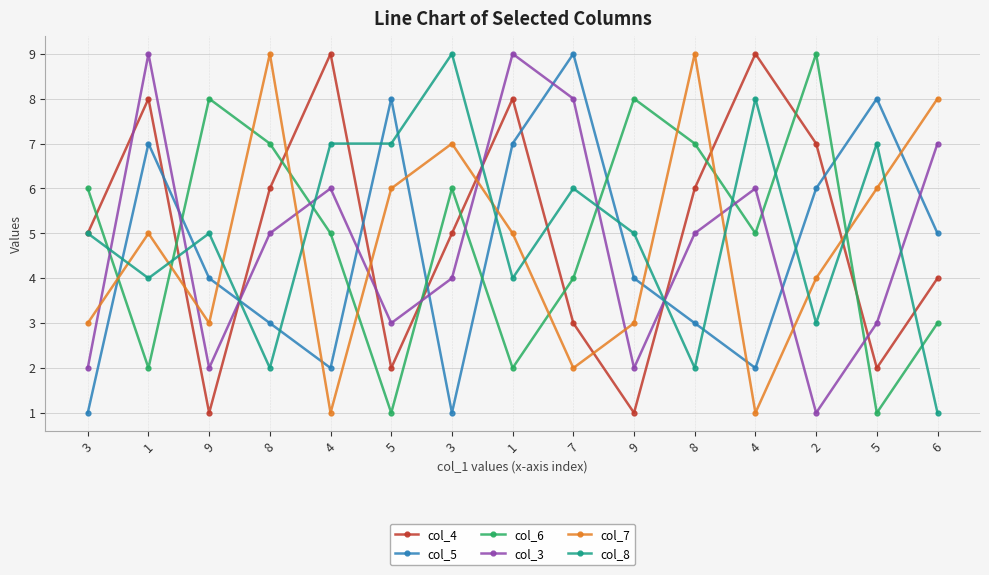

At which category does col_6 reach its first local peak?

9